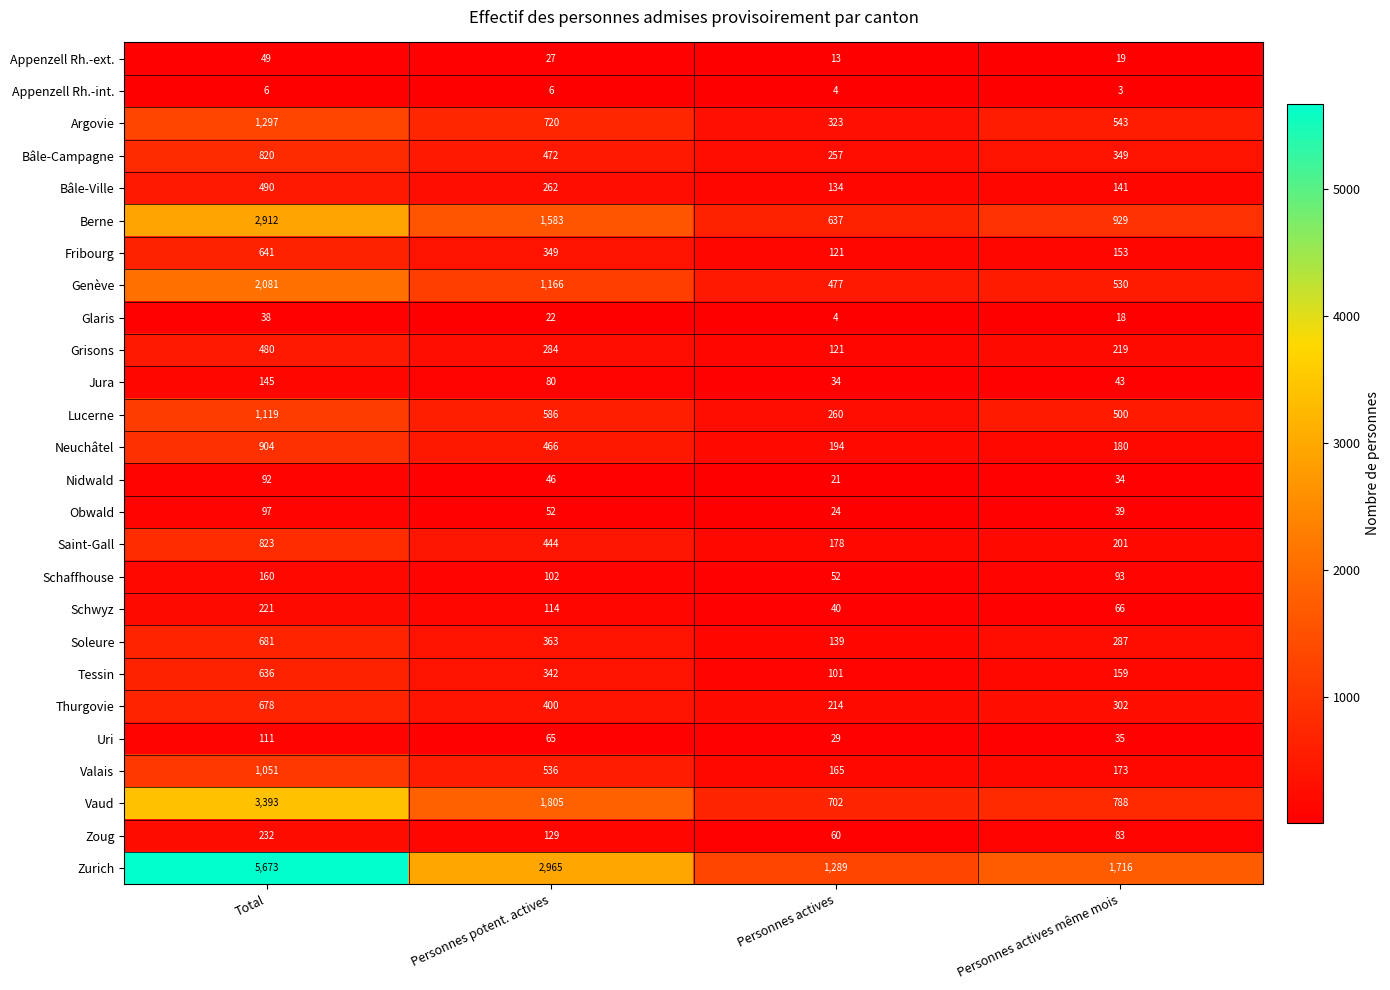

How many Glaris values are between 18 and 38?

3